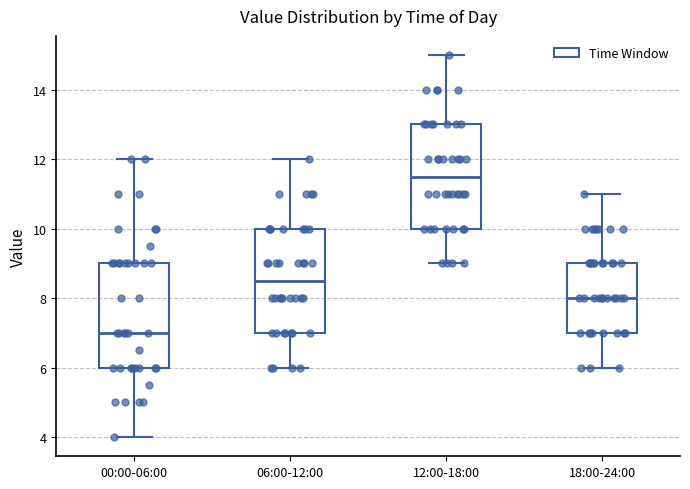

Reading left to right, read every box against the y-axis: the position of its median line, the range the box covers, and the ends of its whiskers. The values are not printed on the chart, so give them approximately, as read against the axis.

00:00-06:00: median 7.0, box 6.0 to 9.0, whiskers 4.0 to 12.0
06:00-12:00: median 8.6, box 7.0 to 10.0, whiskers 6.0 to 12.0
12:00-18:00: median 11.6, box 10.0 to 13.0, whiskers 9.0 to 15.0
18:00-24:00: median 8.0, box 7.0 to 9.0, whiskers 6.0 to 11.0